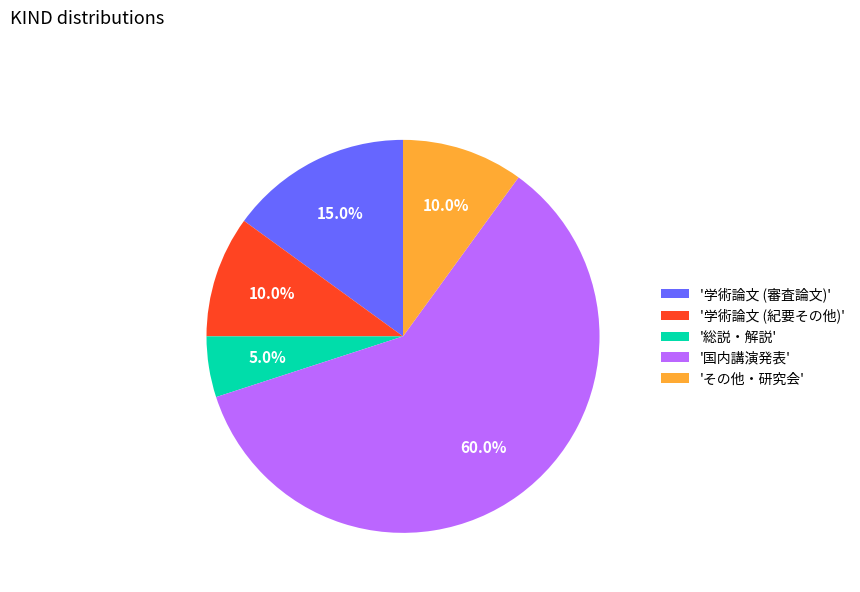

What is the largest slice in the pie chart?

'国内講演発表'